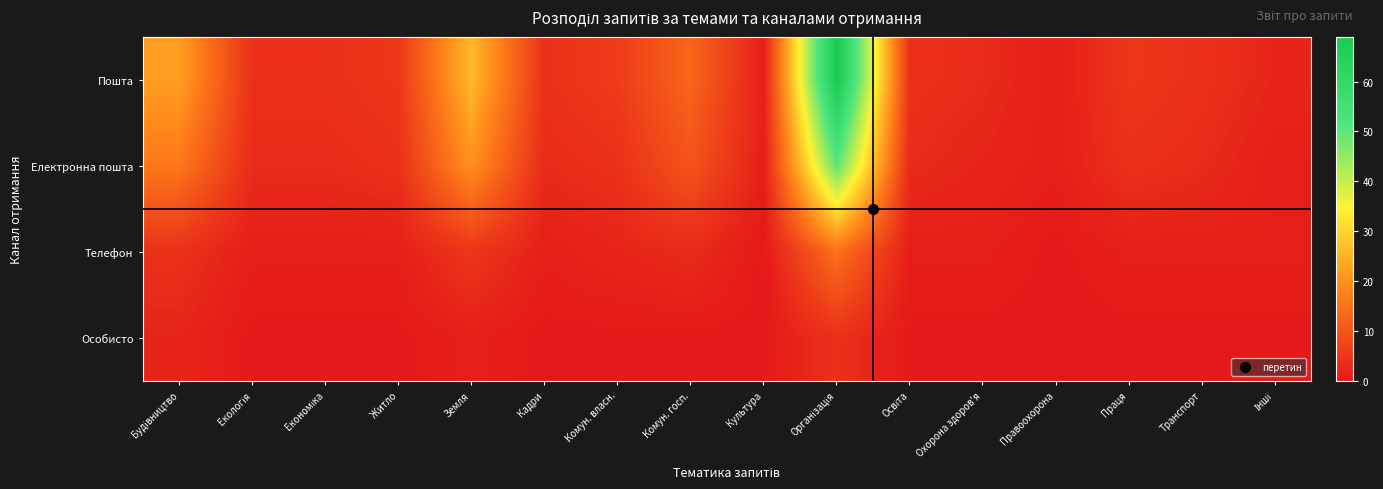

At Інші, list the series in order from smallest to largest.

Особисто, Електронна пошта, Телефон, Пошта